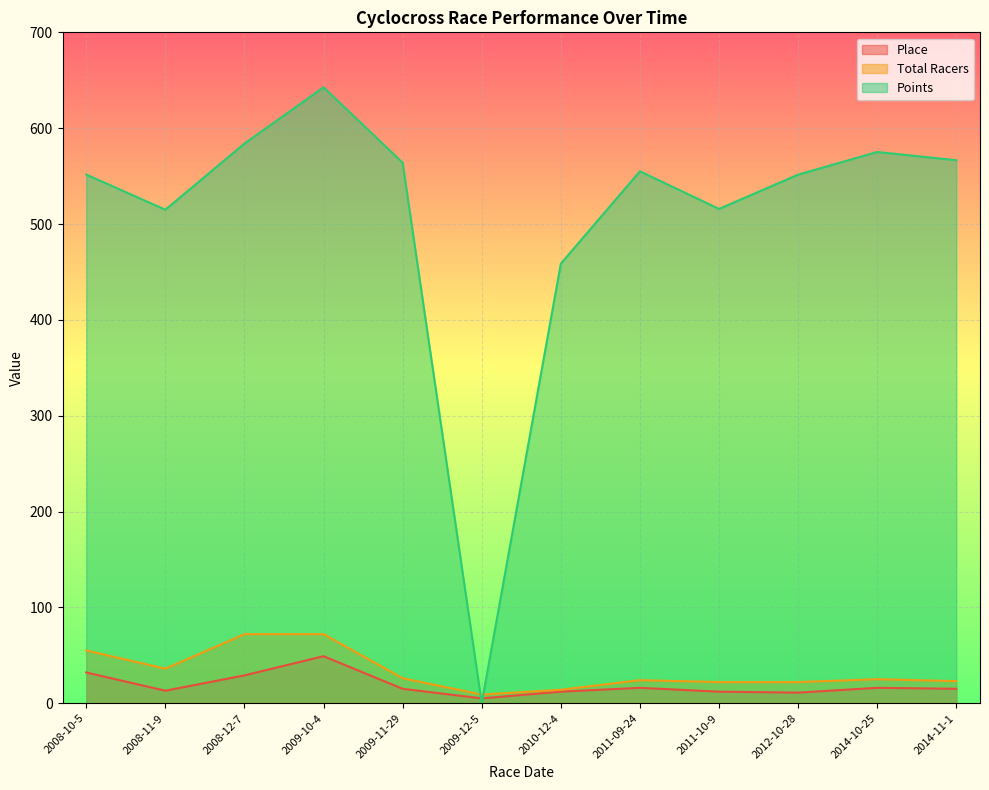

Which series has the widest spread of values?

Points